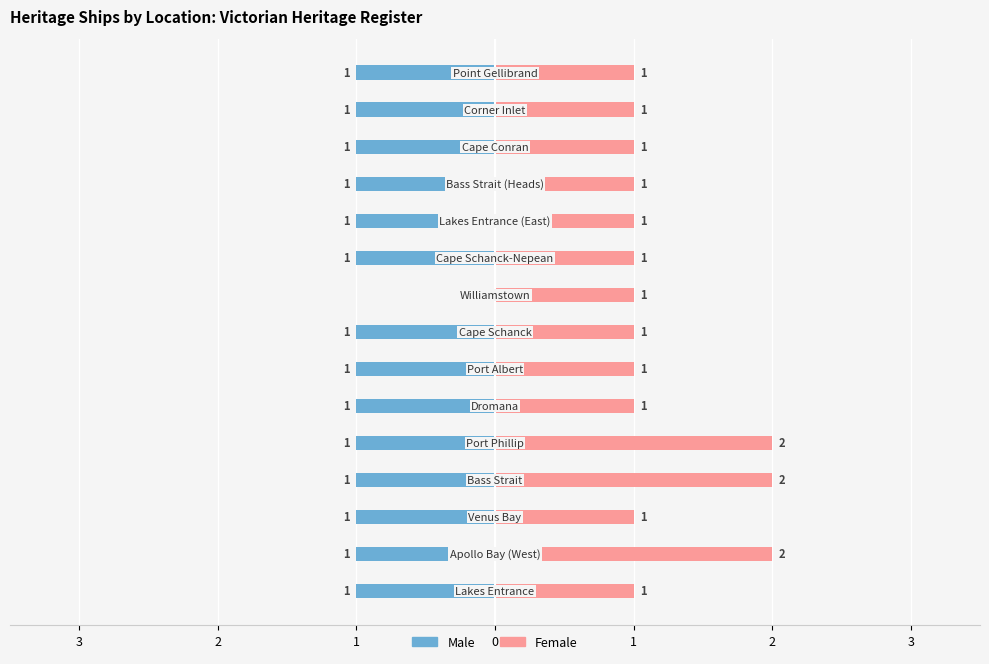

The Female series shows 2 at 3. True or false?

False